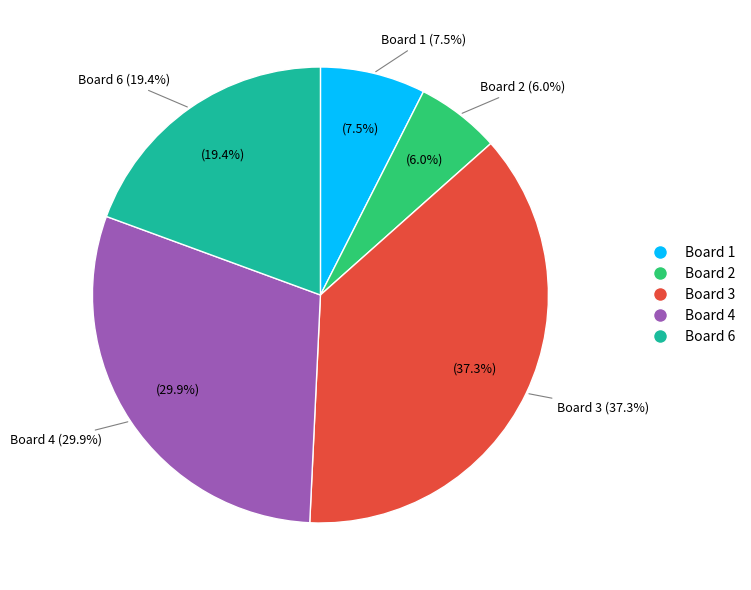

Do 5 and 6 together represent more than half of the pie?

No